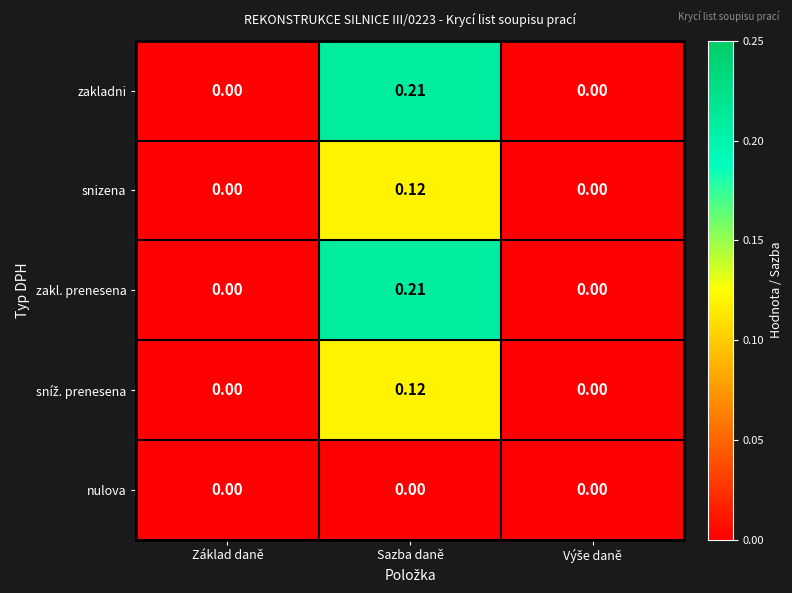

At which category is the sum across all series the highest?

Sazba daně